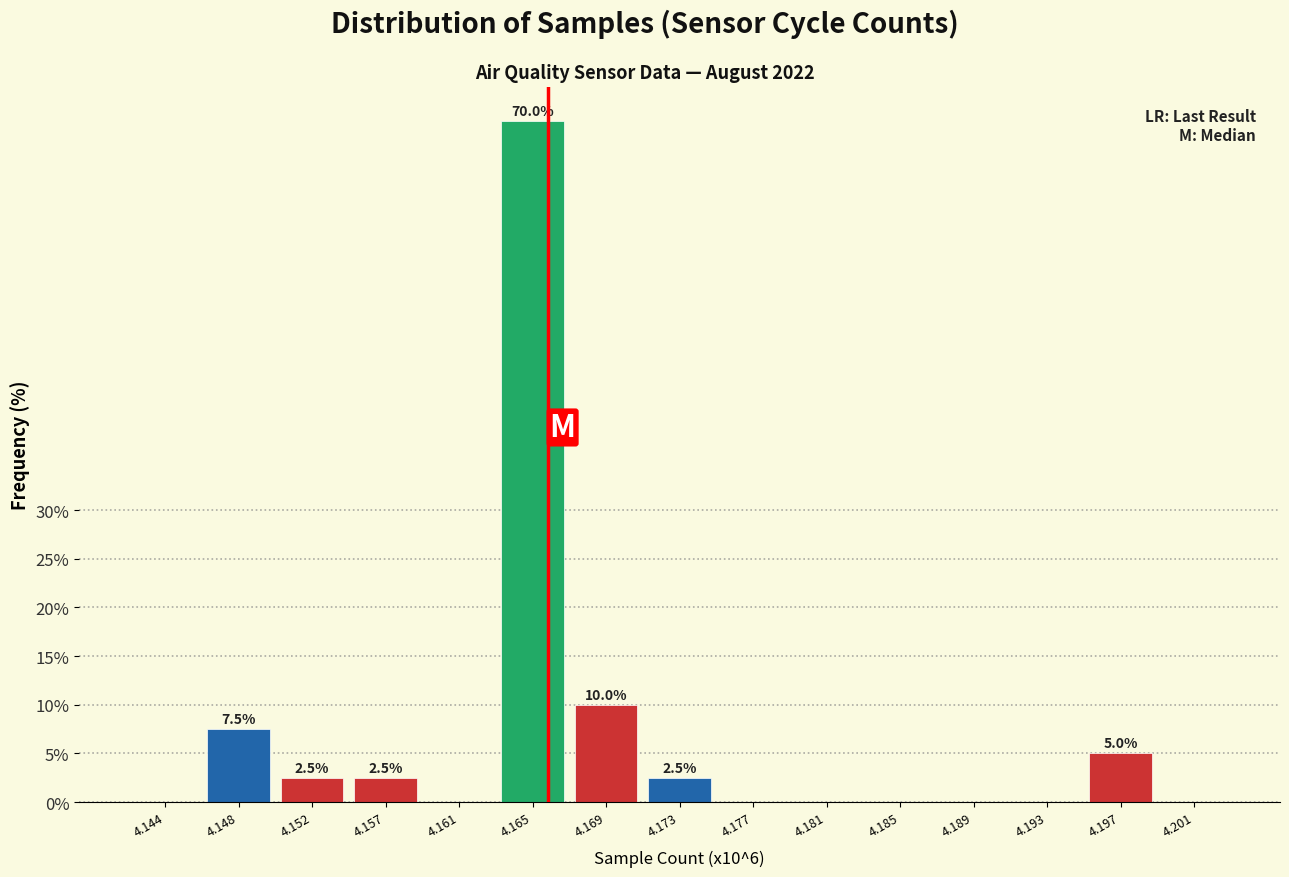

Reading left to right, list all the values displayed in this chart.

4.144=0.0	4.148=7.5	4.152=2.5	4.157=2.5	4.161=0.0	4.165=70.0	4.169=10.0	4.173=2.5	4.177=0.0	4.181=0.0	4.185=0.0	4.189=0.0	4.193=0.0	4.197=5.0	4.201=0.0